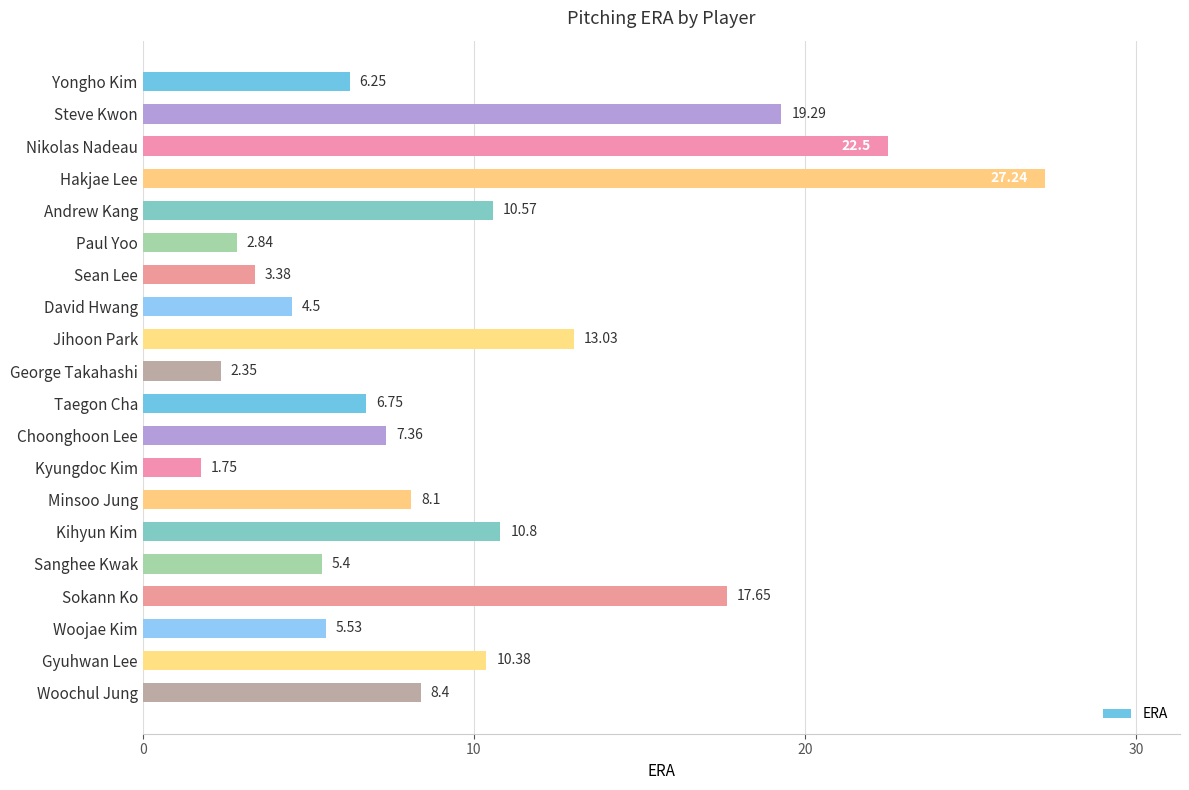

At which label is the value closest to 14?

Jihoon Park